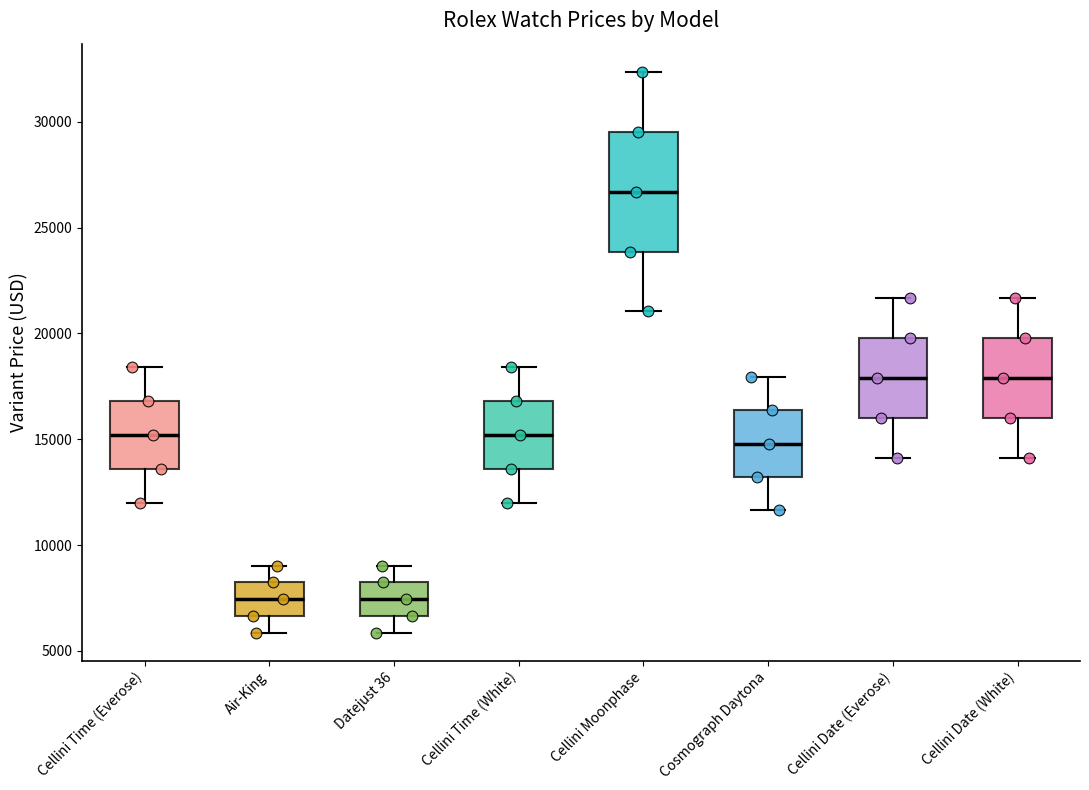

Where does the upper whisker of the box for Datejust 36 end on the y-axis? The values are not printed on the chart, so give them approximately, as read against the axis.

9000